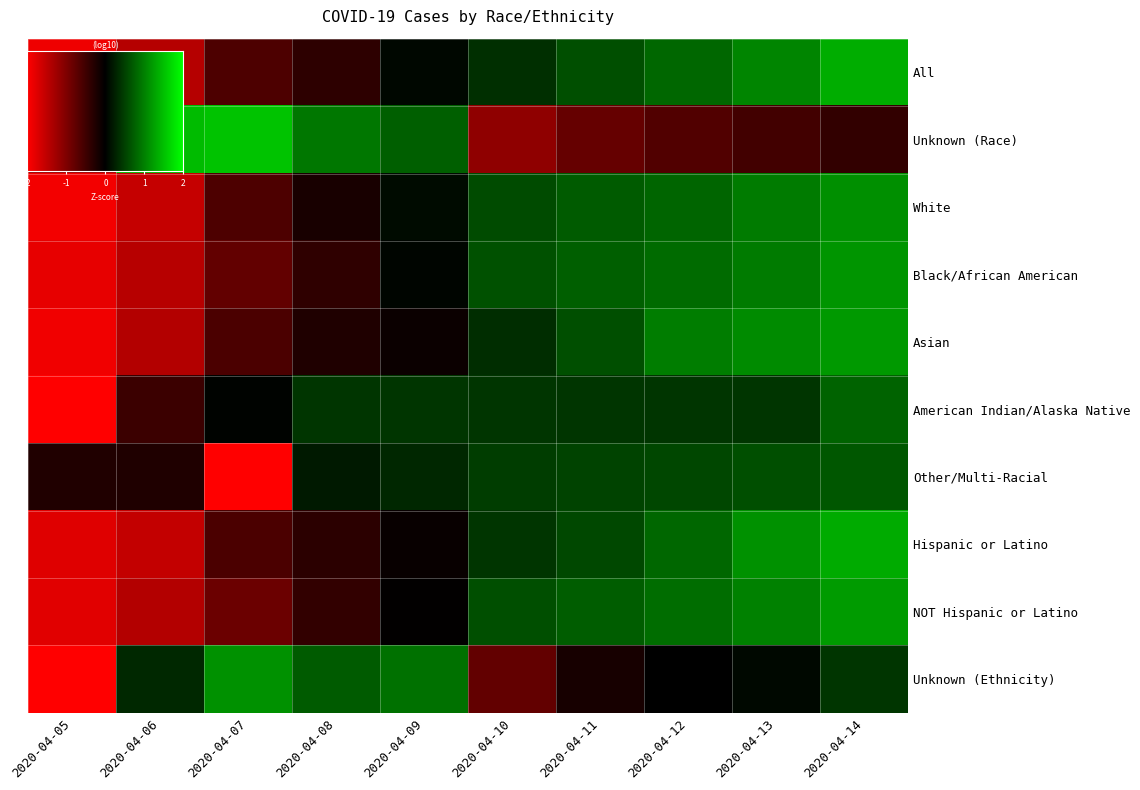

What value does the Asian series have at 2020-04-08?

-0.2